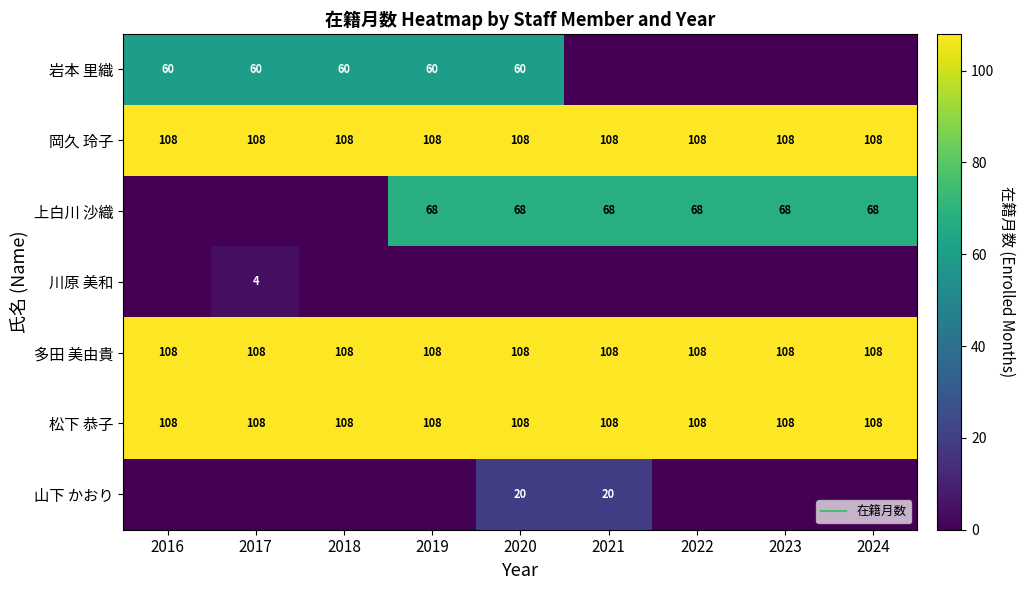

What is the maximum value for 上白川 沙織?

68